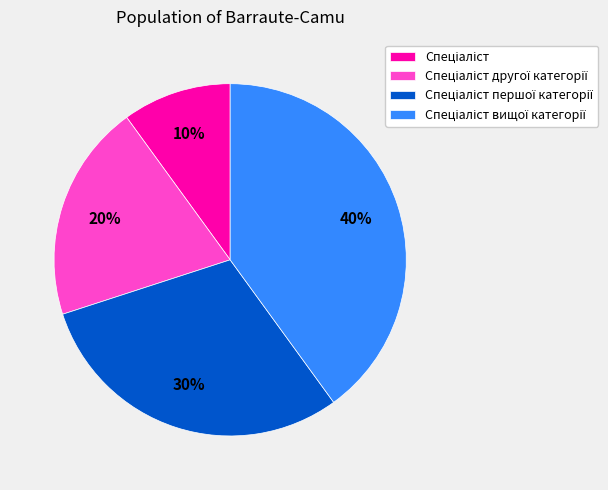

Does any single category account for the majority?

No